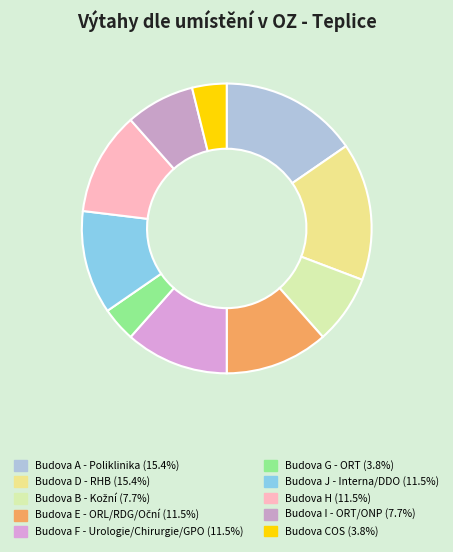

Is there a majority slice in this chart?

No